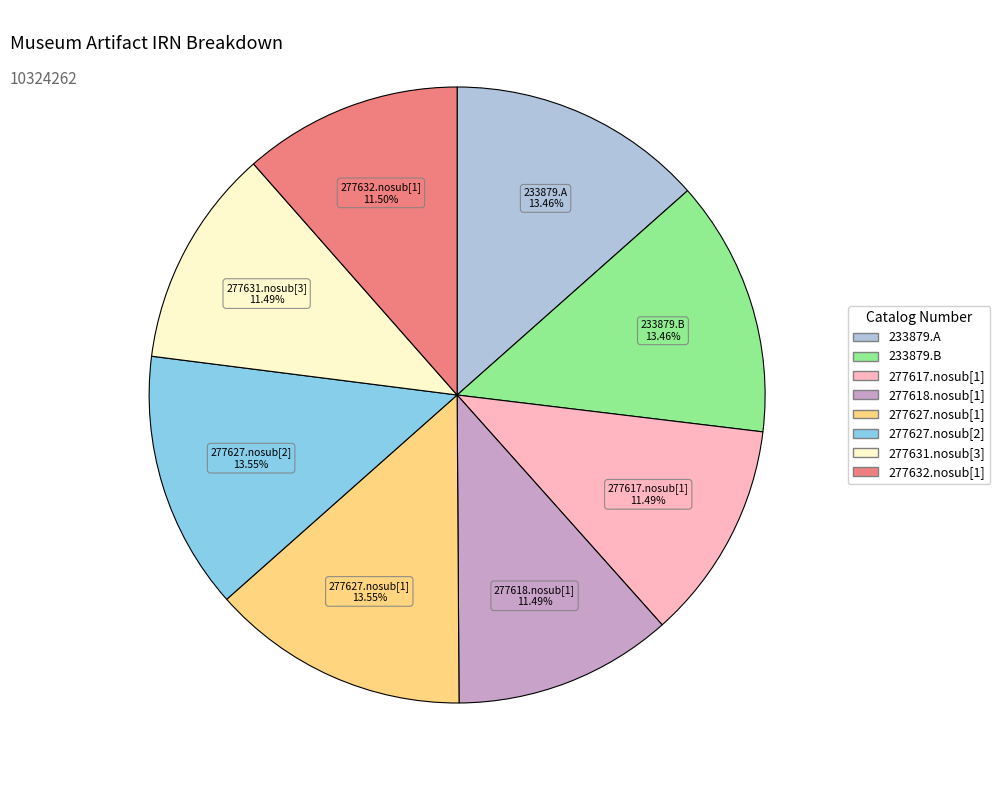

Does 233879.B represent more than half of the total?

No